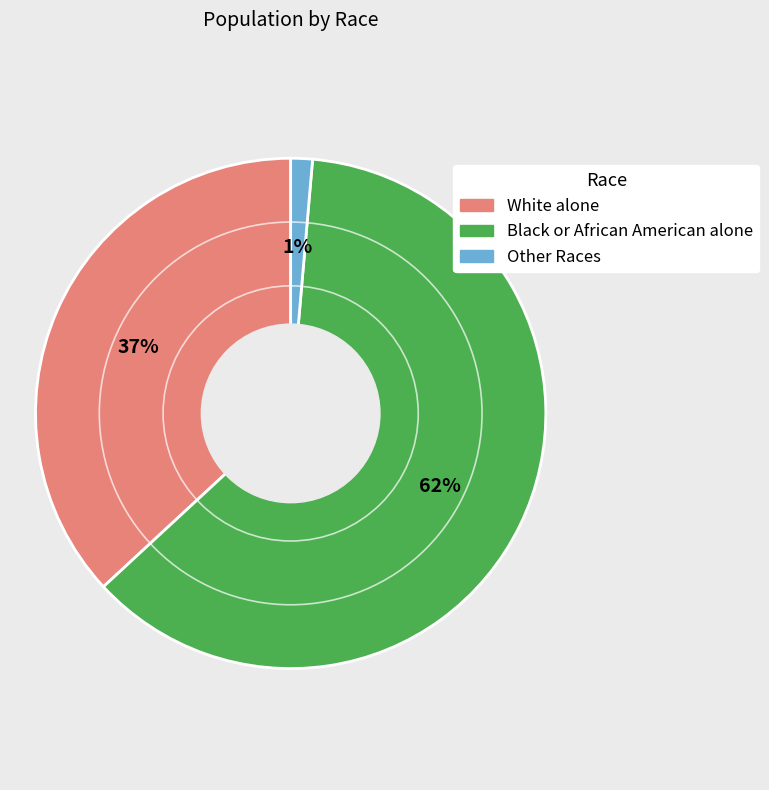

Does any single category account for the majority?

Yes